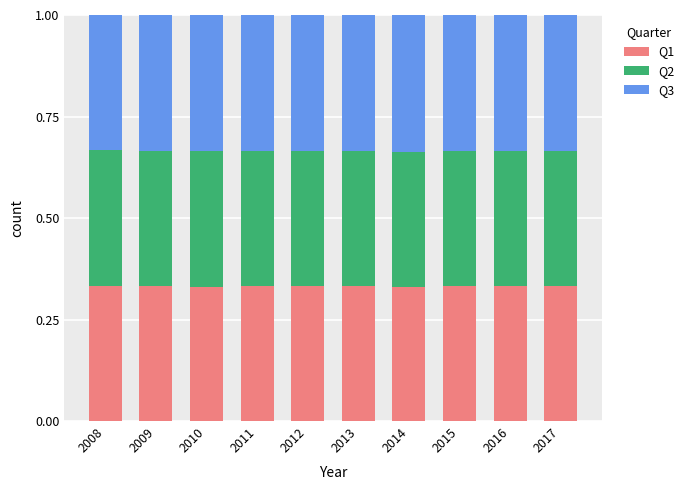

How many Q1 values are between 0 and 1?

10